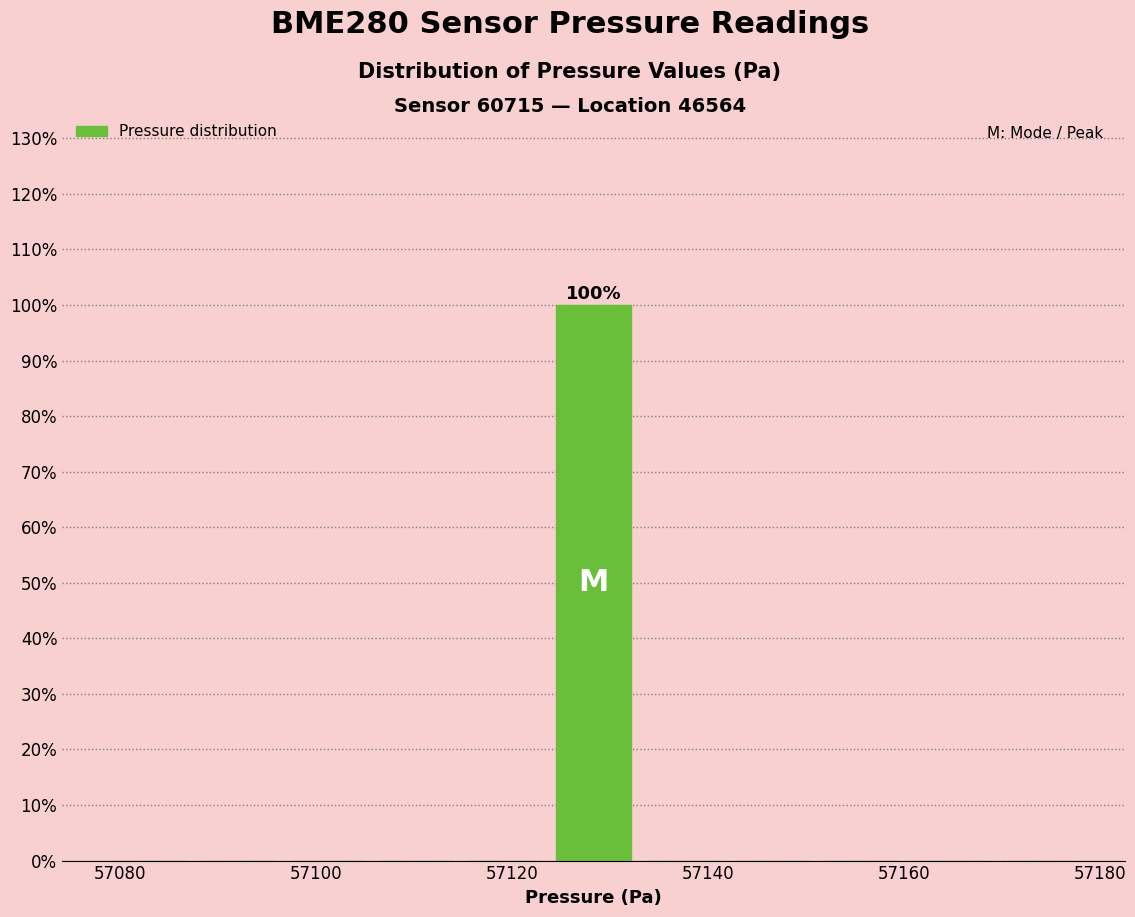

Which range on the x-axis has the tallest bar?

57124 to 57132